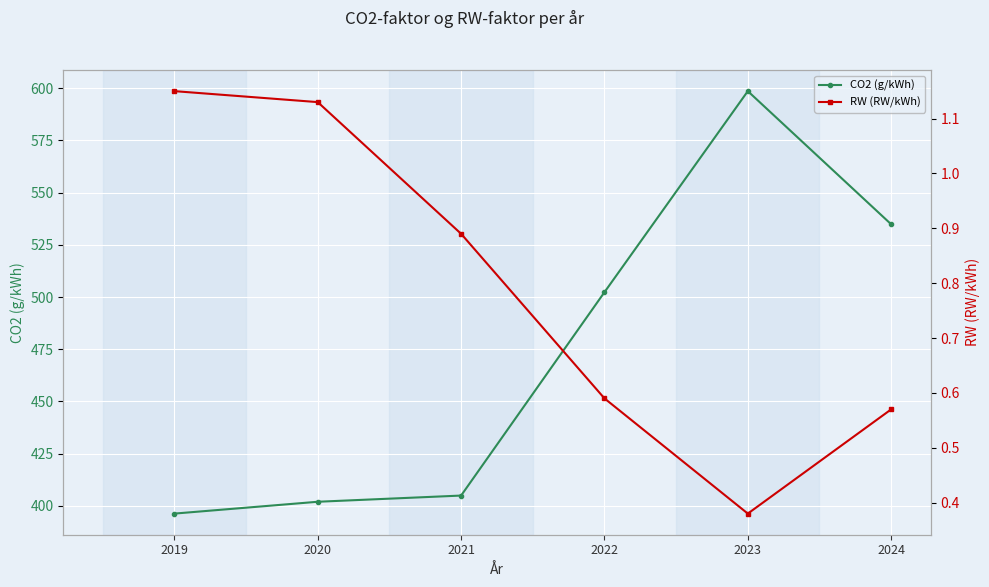

What is the total value across all series at 2019?

397.4